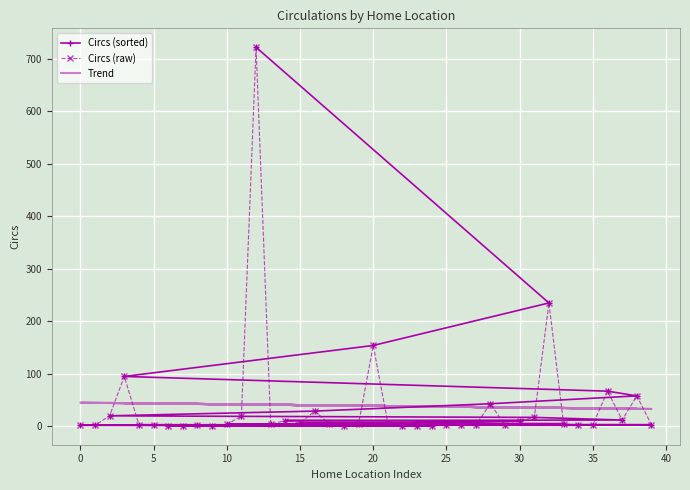

What are all the series names shown in the legend?

Circs (sorted), Circs (raw), Trend